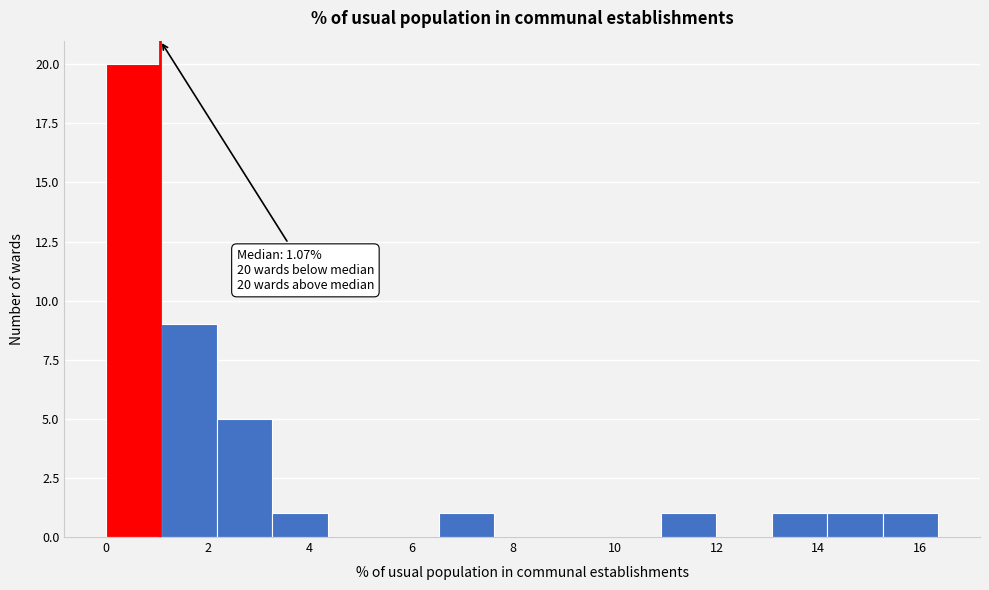

Which range on the x-axis has the tallest bar?

0.0 to 1.0